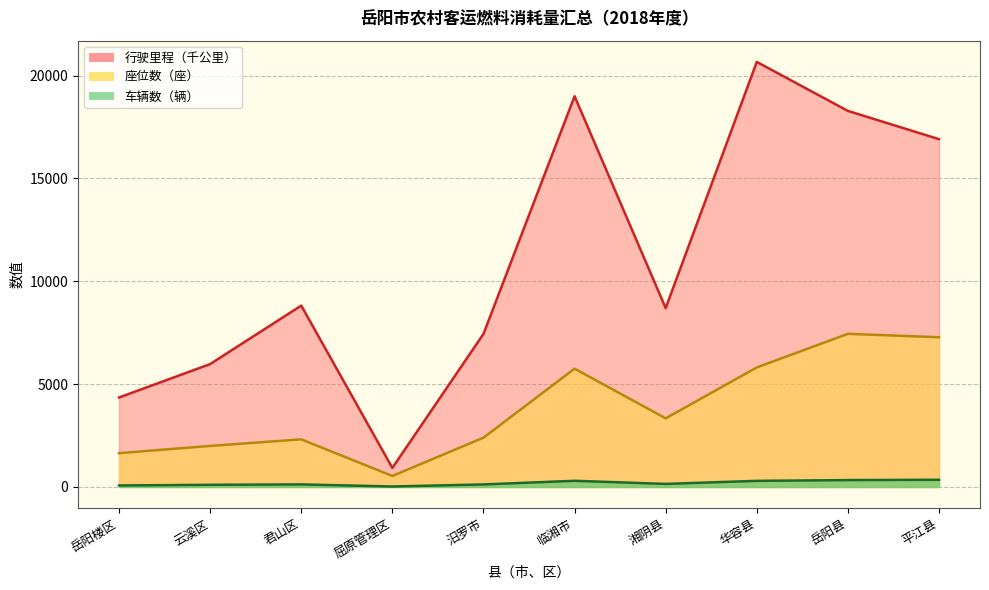

Which series changed the most between 岳阳楼区 and 屈原管理区?

行驶里程（千公里）